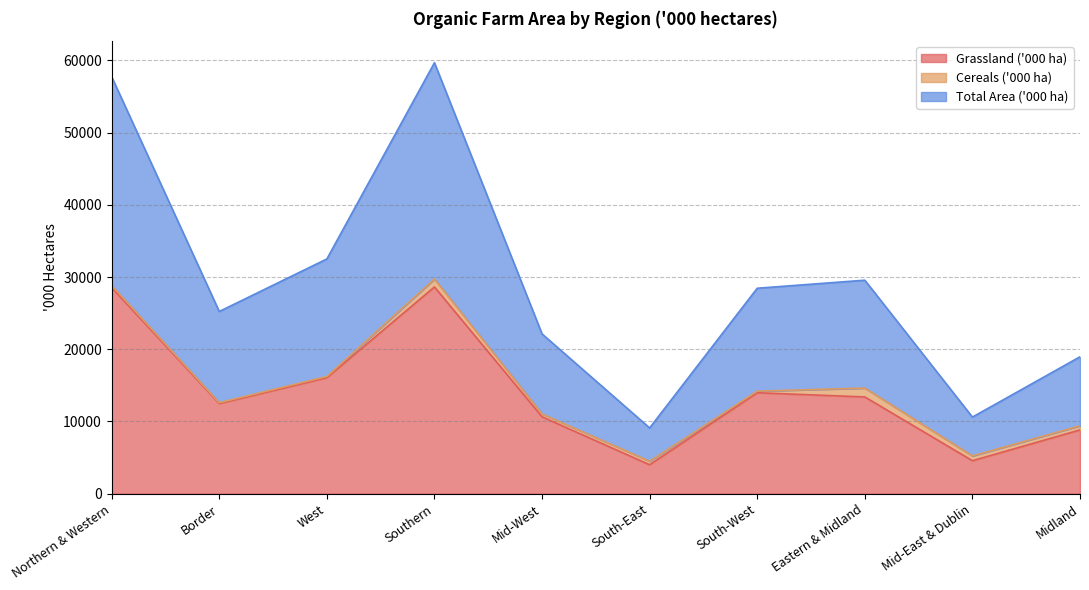

What is the label of the 8th point from the left?

Eastern & Midland